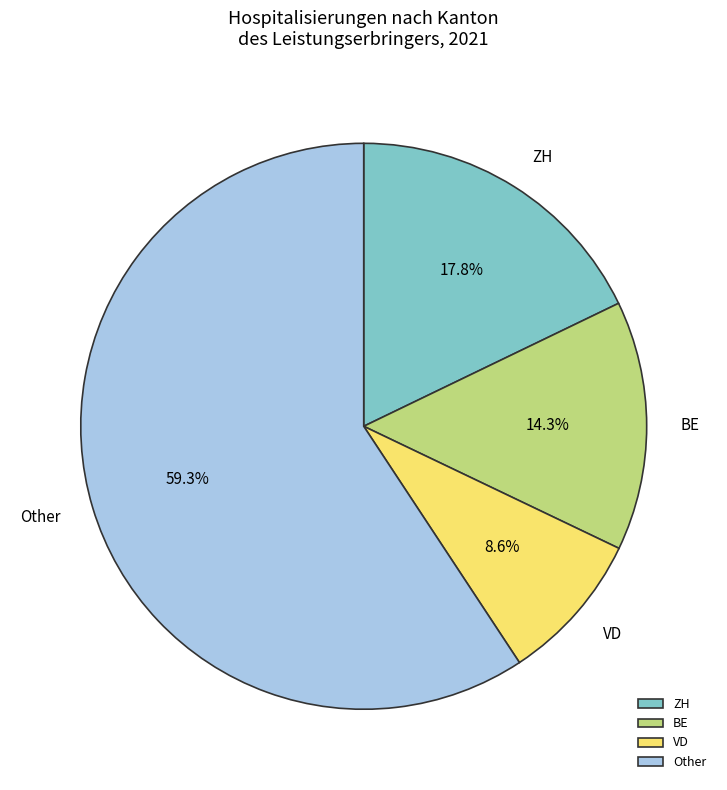

What portion of the pie excludes VD?

91.4%